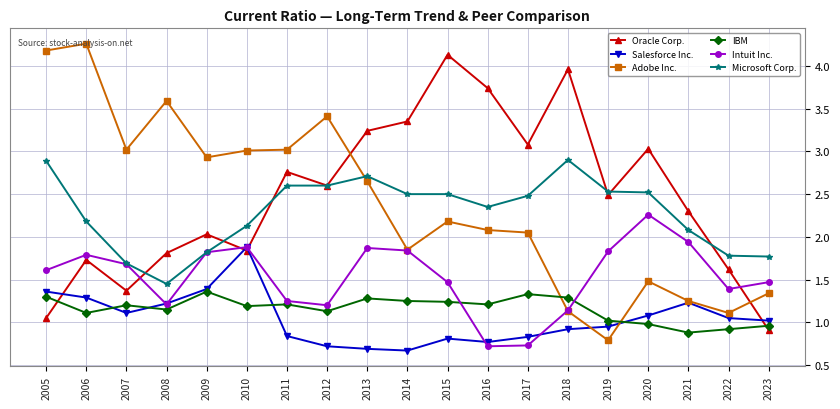

True or false: IBM and Microsoft Corp. intersect in this chart.

False